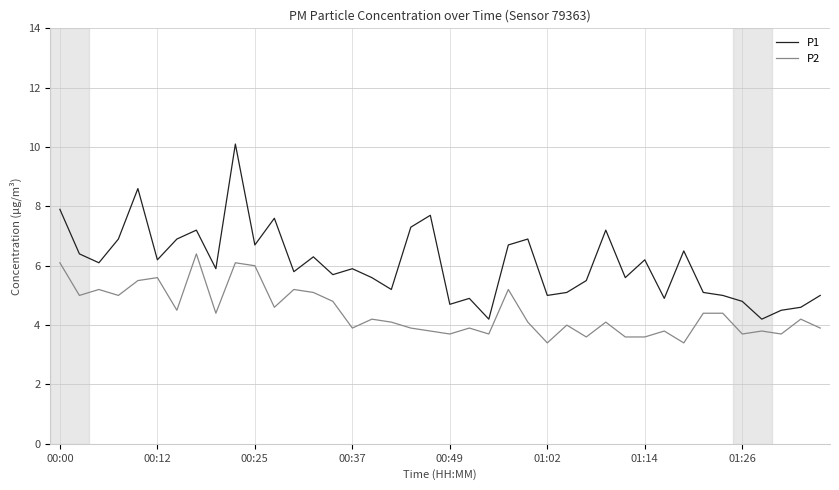

What is the difference between the maximum and minimum values in the P2 series?

3.0